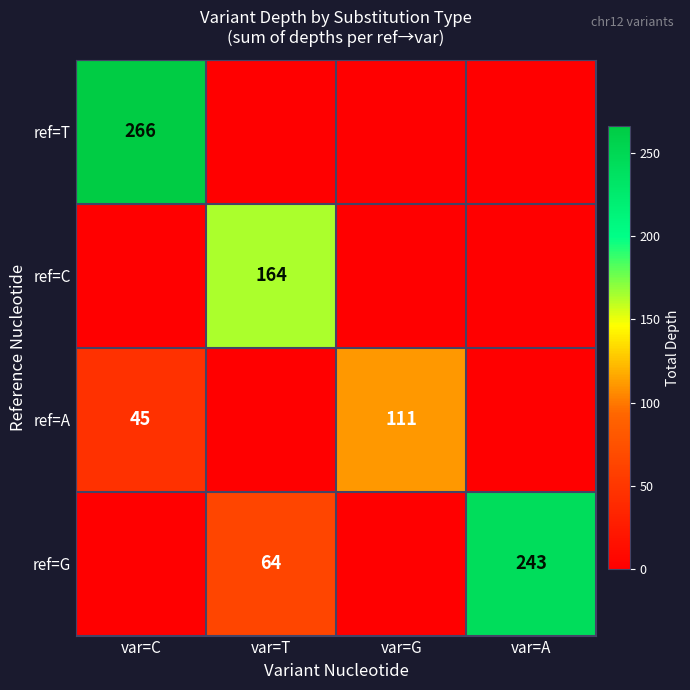

True or false: ref=G has a value of 243 at var=A.

True